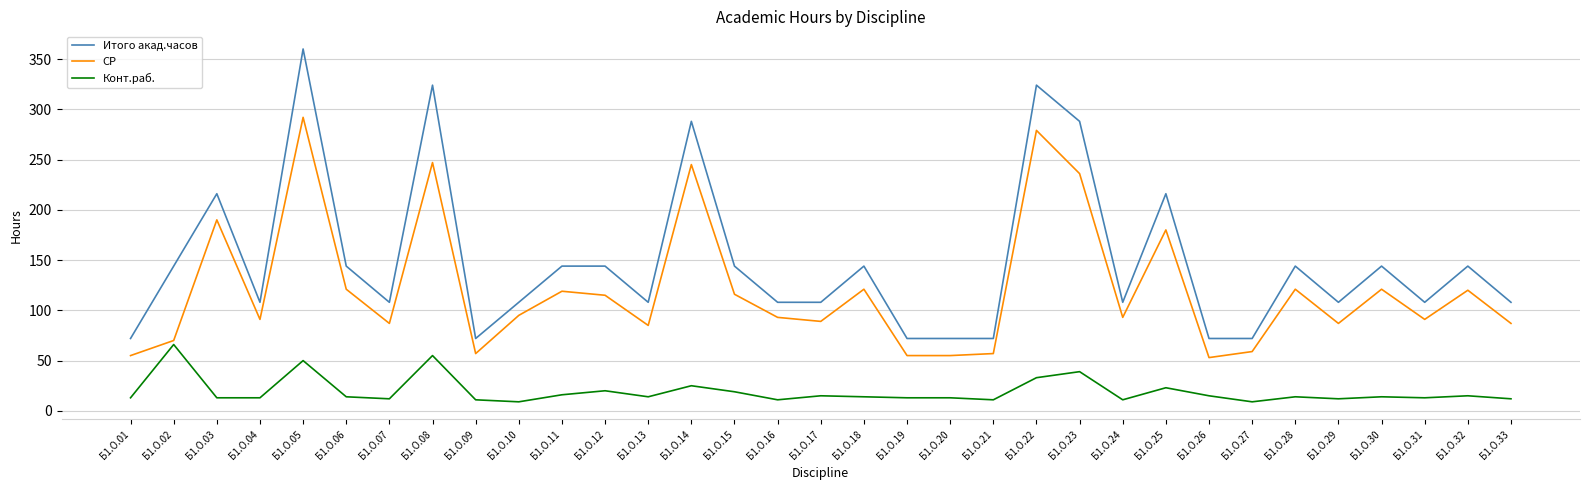

What is the sum of the Итого акад.часов values at Б1.О.11 and Б1.О.33?

252